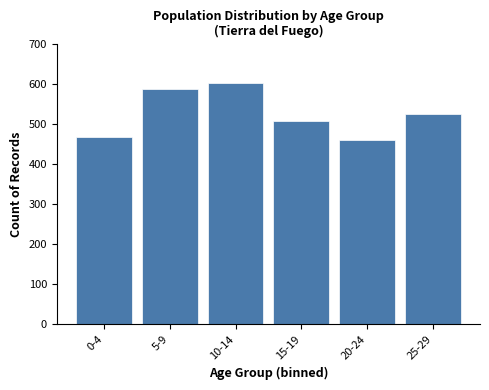

Reading right to left, transcribe all the data shown in this chart.

524	460	507	601	587	467